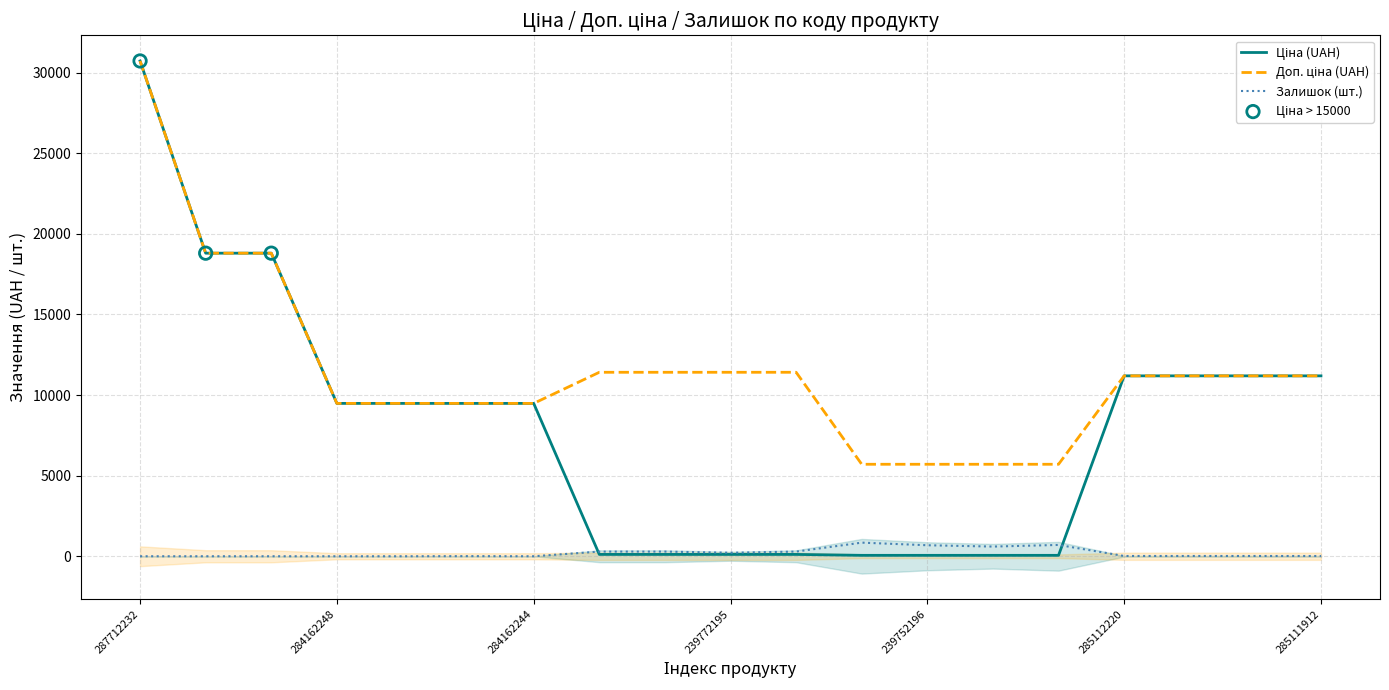

At which category is the sum across all series the highest?

287712232